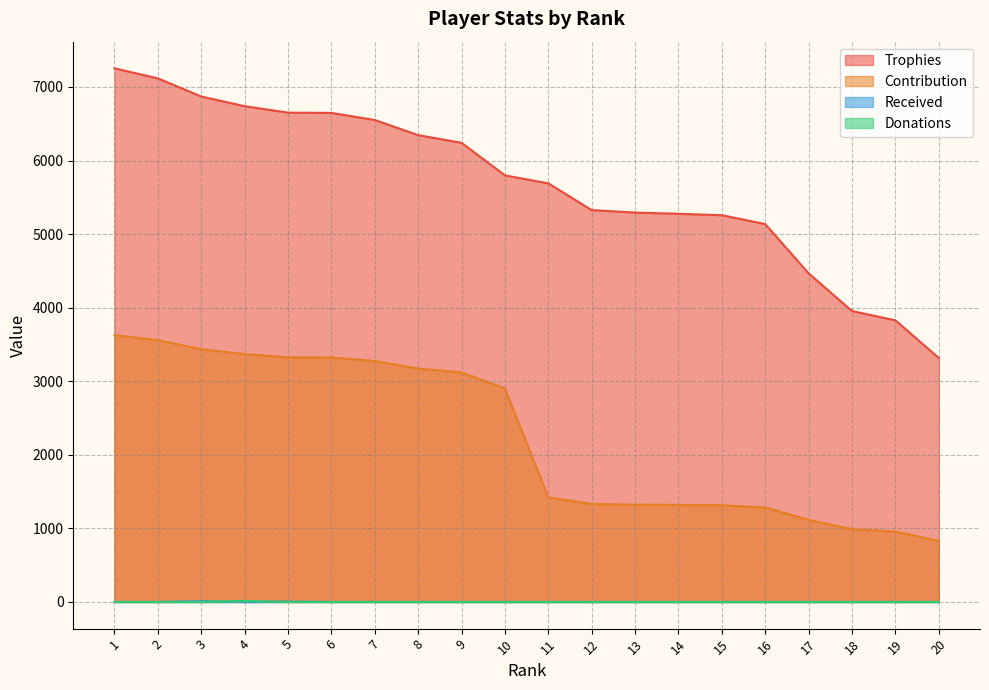

In Received, how many points are higher than both neighbors (excluding endpoints)?

2